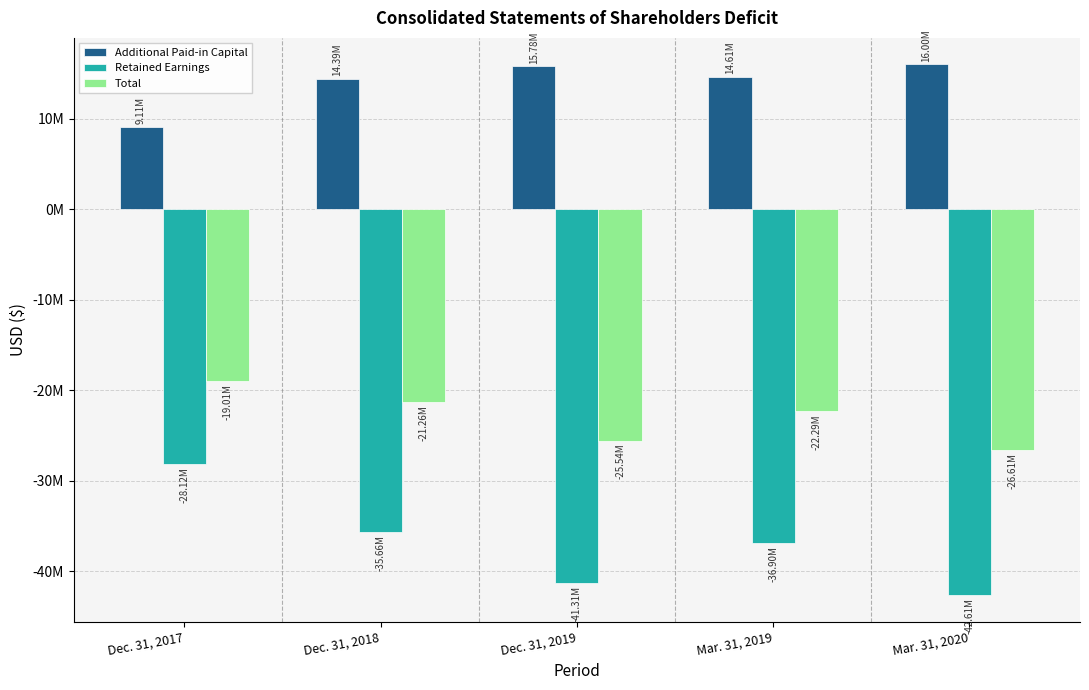

What is the label of the 4th bar from the left?

Mar. 31, 2019